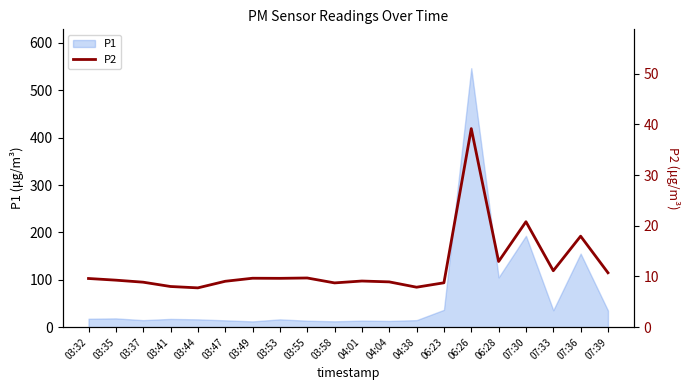

Approximately how many times larger is the value at 04:04 compared to 03:53?

0.9